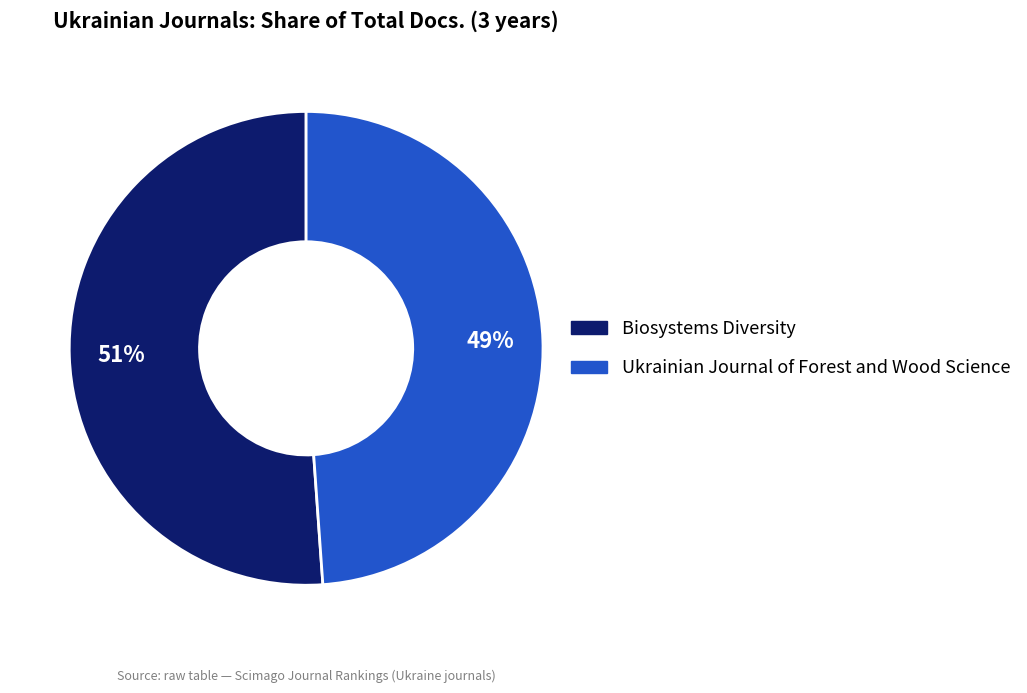

Combined, do Biosystems Diversity and Ukrainian Journal of Forest and Wood Science account for over 50%?

Yes